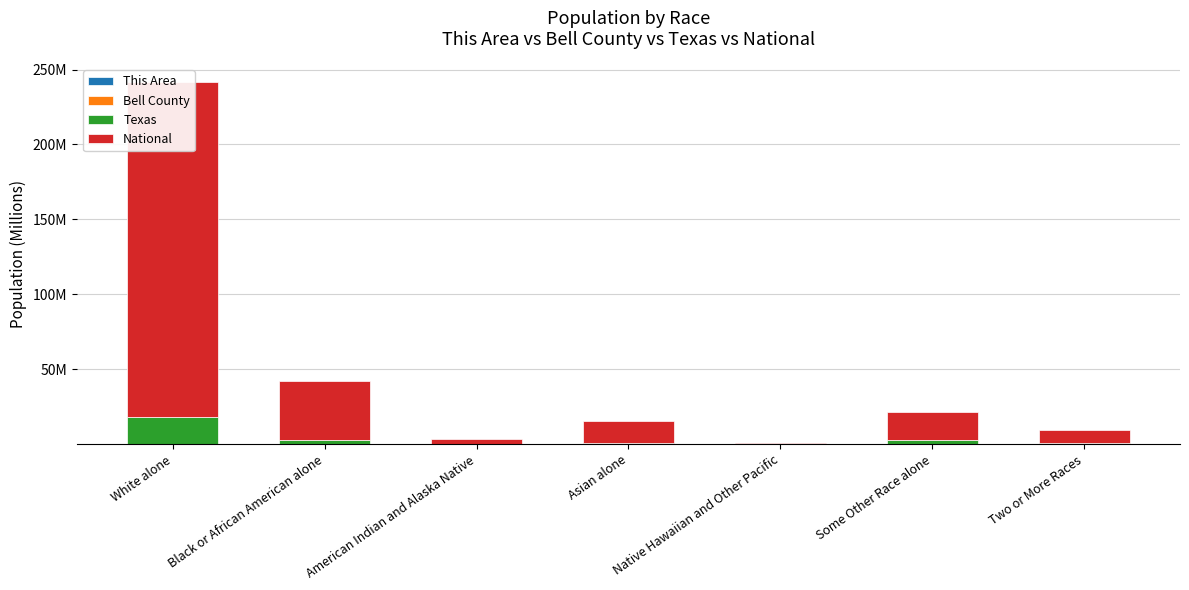

At how many categories does at least one series exceed 101?

1